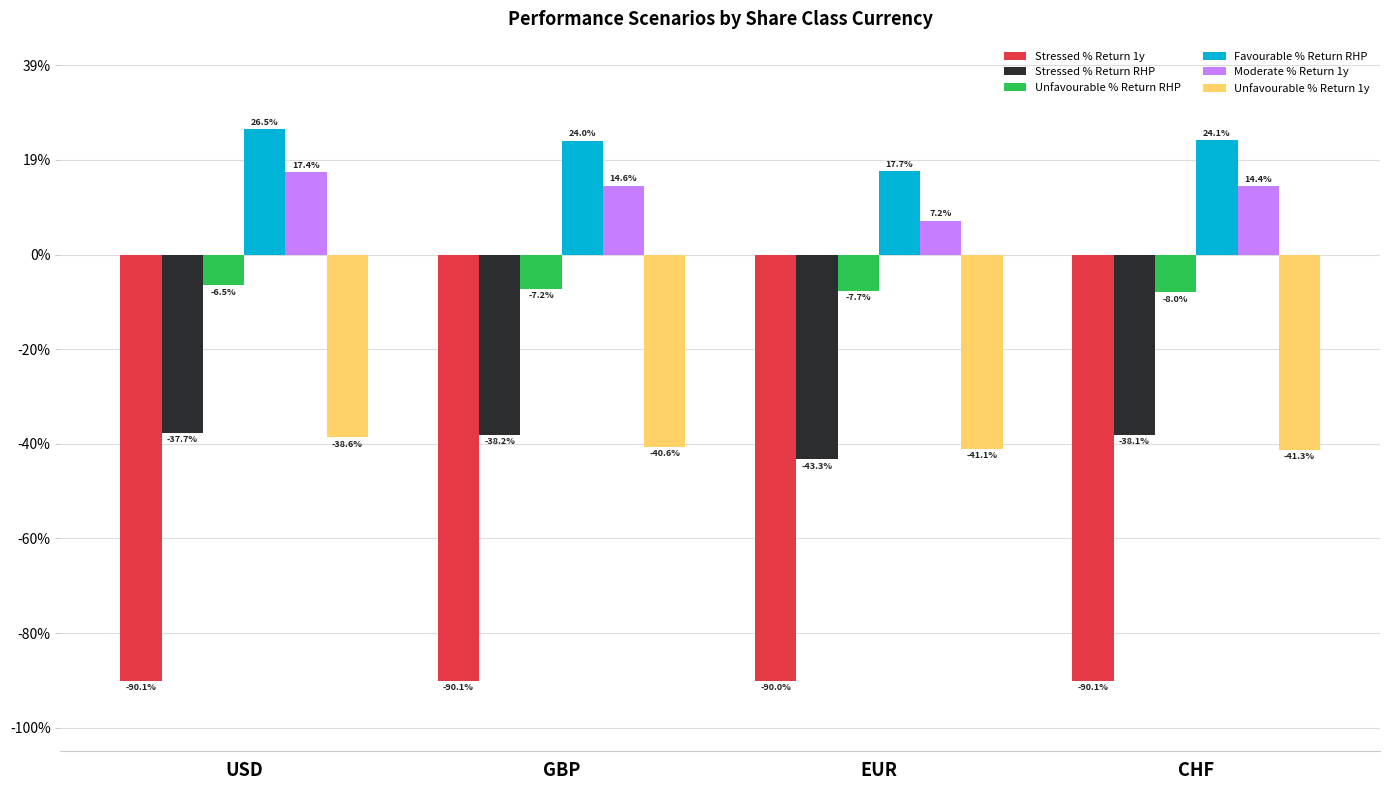

What are all the series names shown in the legend?

Stressed % Return 1y, Stressed % Return RHP, Unfavourable % Return RHP, Favourable % Return RHP, Moderate % Return 1y, Unfavourable % Return 1y